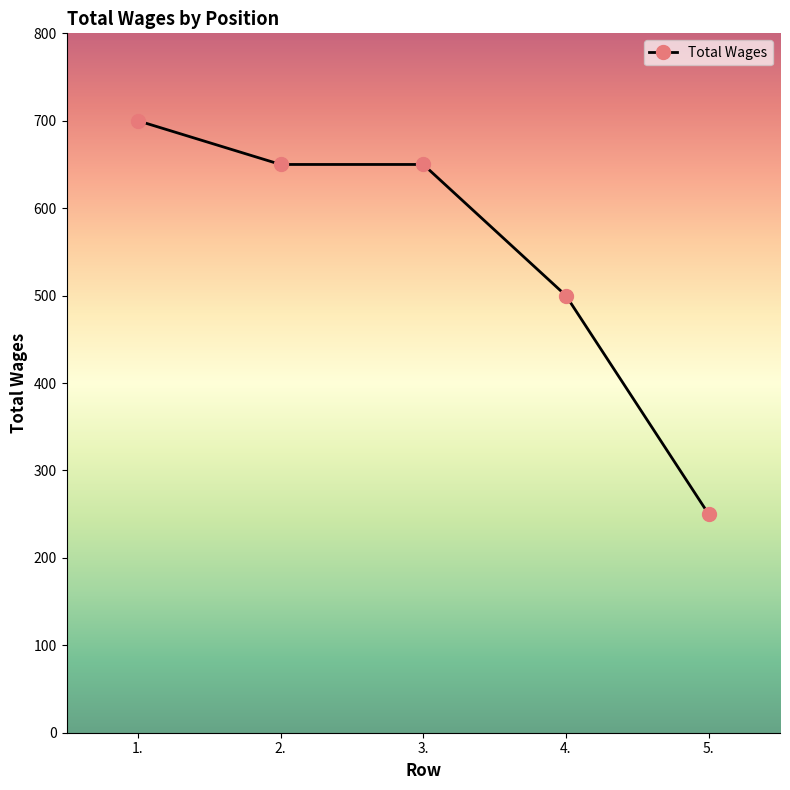

What is the sum of the values at 4. and 5.?

750